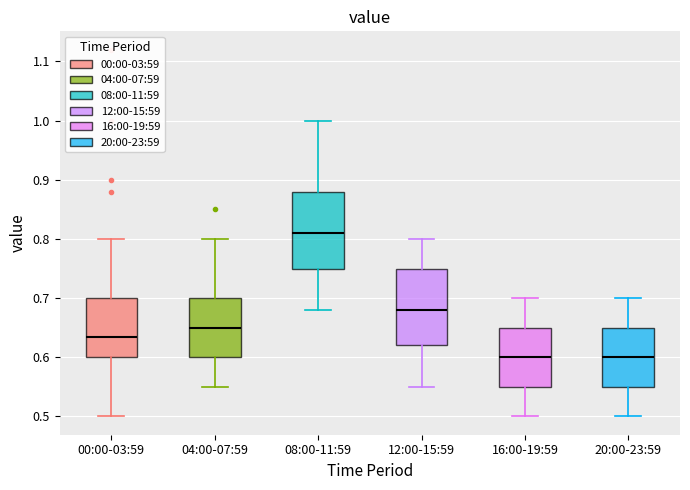

Reading left to right, read every box against the y-axis: the position of its median line, the range the box covers, and the ends of its whiskers. The values are not printed on the chart, so give them approximately, as read against the axis.

00:00-03:59: median 0.64, box 0.60 to 0.70, whiskers 0.50 to 0.80
04:00-07:59: median 0.65, box 0.60 to 0.70, whiskers 0.55 to 0.80
08:00-11:59: median 0.81, box 0.75 to 0.88, whiskers 0.68 to 1.00
12:00-15:59: median 0.68, box 0.62 to 0.75, whiskers 0.55 to 0.80
16:00-19:59: median 0.60, box 0.55 to 0.65, whiskers 0.50 to 0.70
20:00-23:59: median 0.60, box 0.55 to 0.65, whiskers 0.50 to 0.70